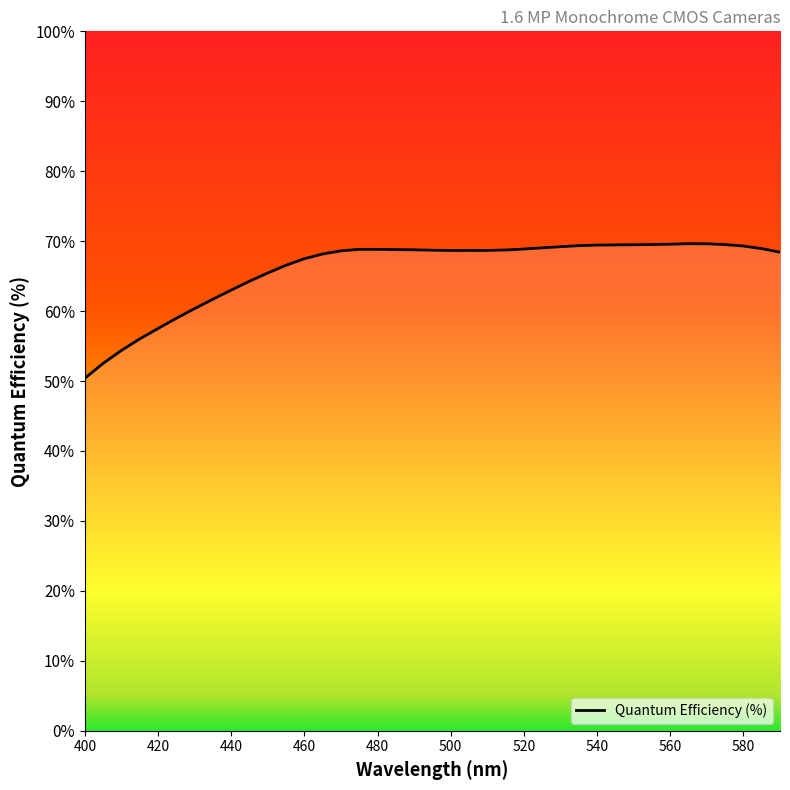

What is the maximum value shown in the chart?

69.6